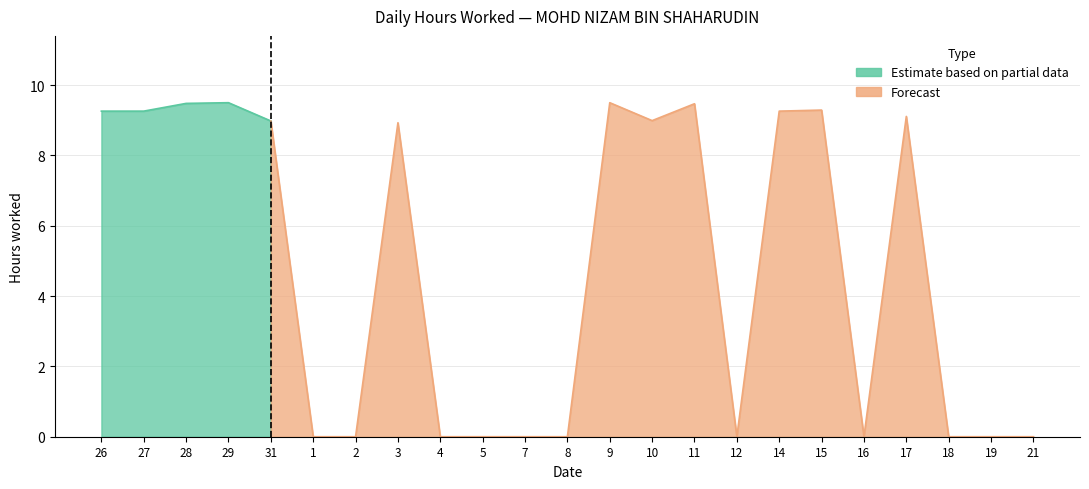

Reading left to right, list all the values displayed in this chart.

26=9.3	27=9.3	28=9.5	29=9.5	31=9.0	1=0.0	2=0.0	3=8.9	4=0.0	5=0.0	7=0.0	8=0.0	9=9.5	10=9.0	11=9.5	12=0.0	14=9.3	15=9.3	16=0.0	17=9.1	18=0.0	19=0.0	21=0.0